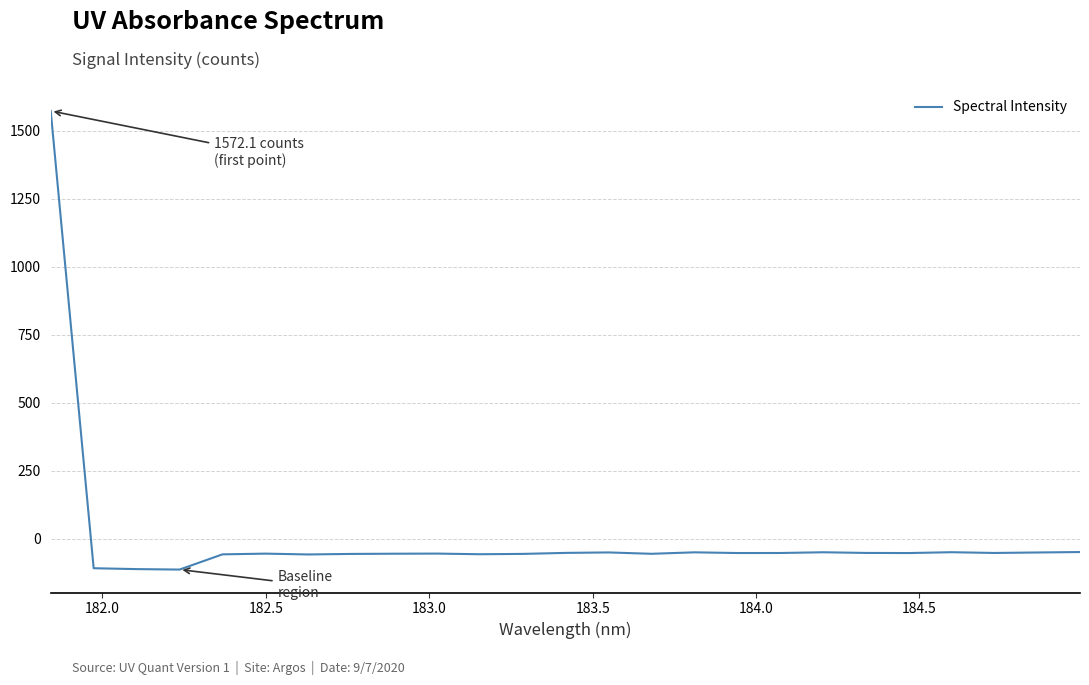

What is the maximum value shown in the chart?

1572.1